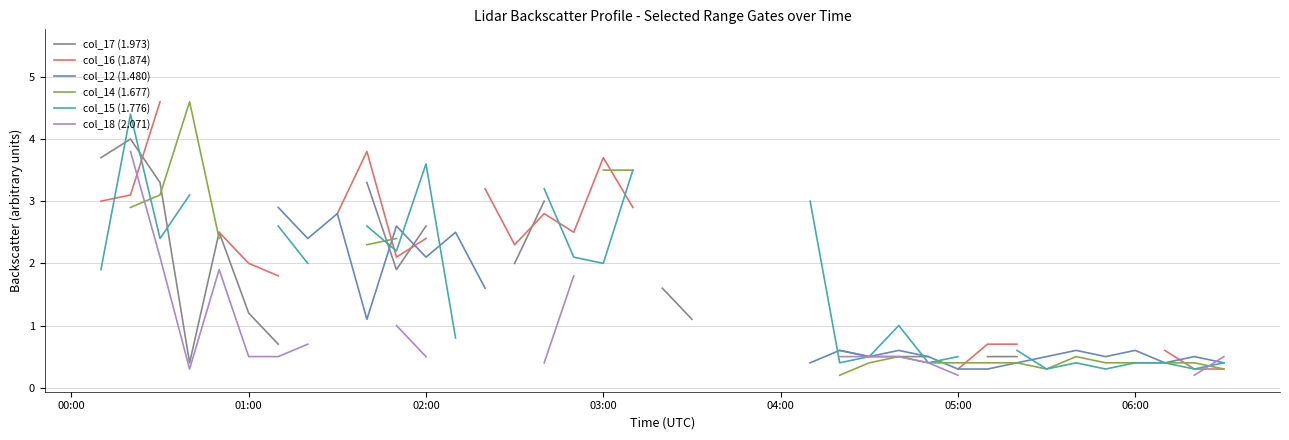

How many values in the col_16 (1.874) series exceed 2?

14